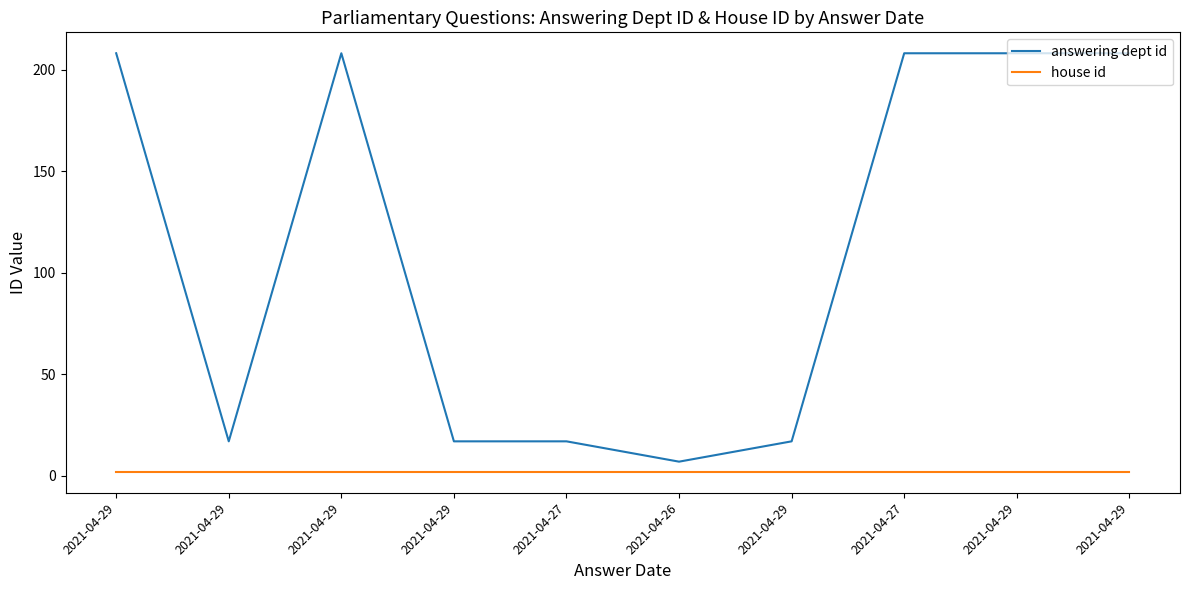

True or false: house id and answering dept id cross at least once.

False